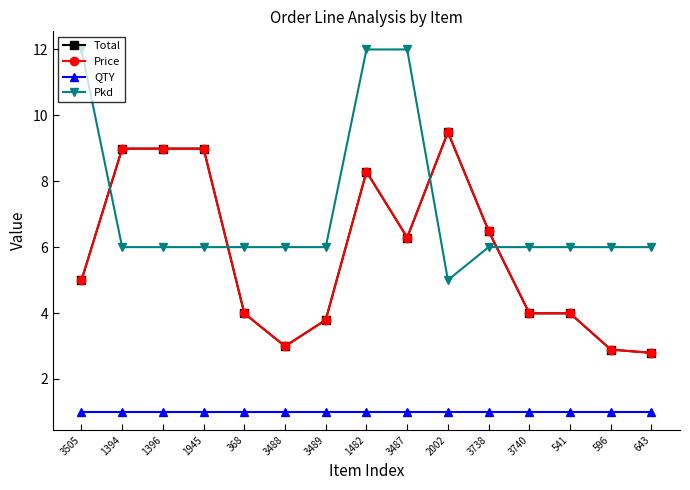

Does the chart have visible grid lines?

No